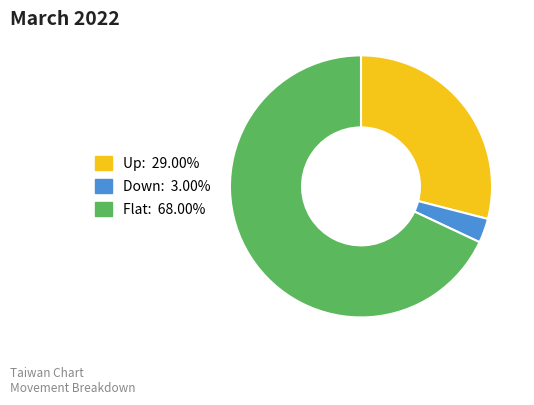

Is there a majority slice in this chart?

Yes